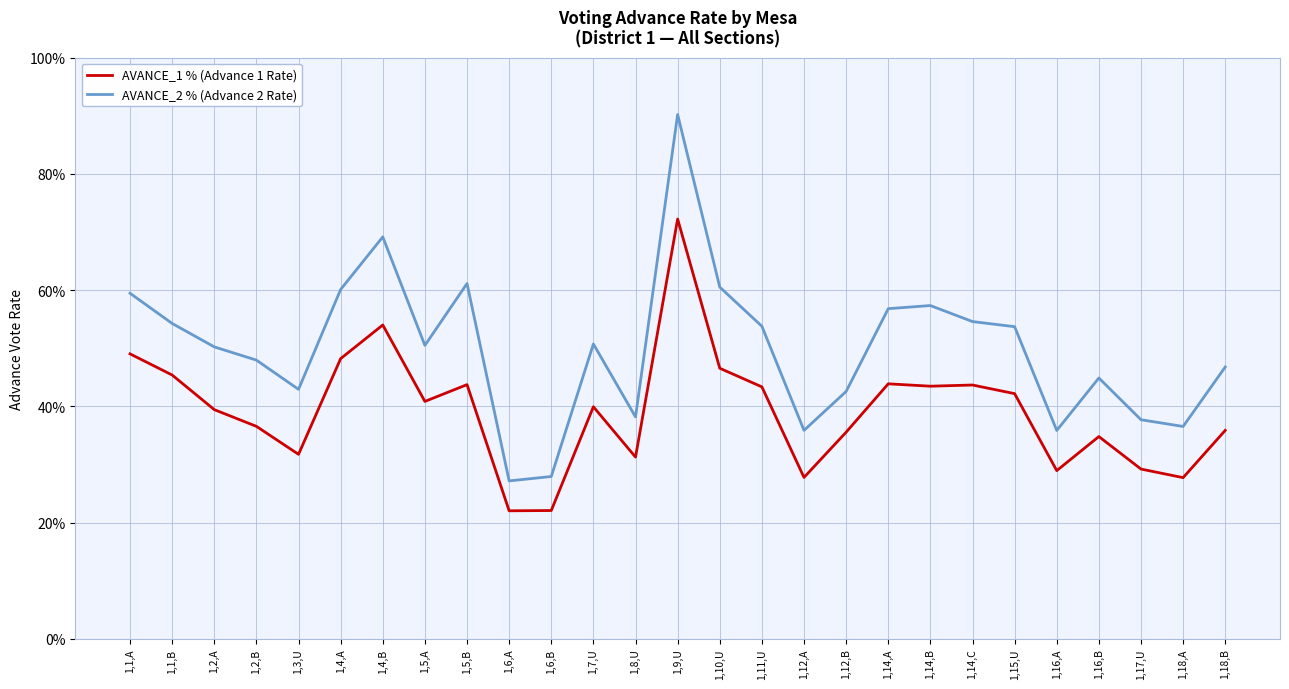

What is the average value of the AVANCE_1 % (Advance 1 Rate) series?

0.4